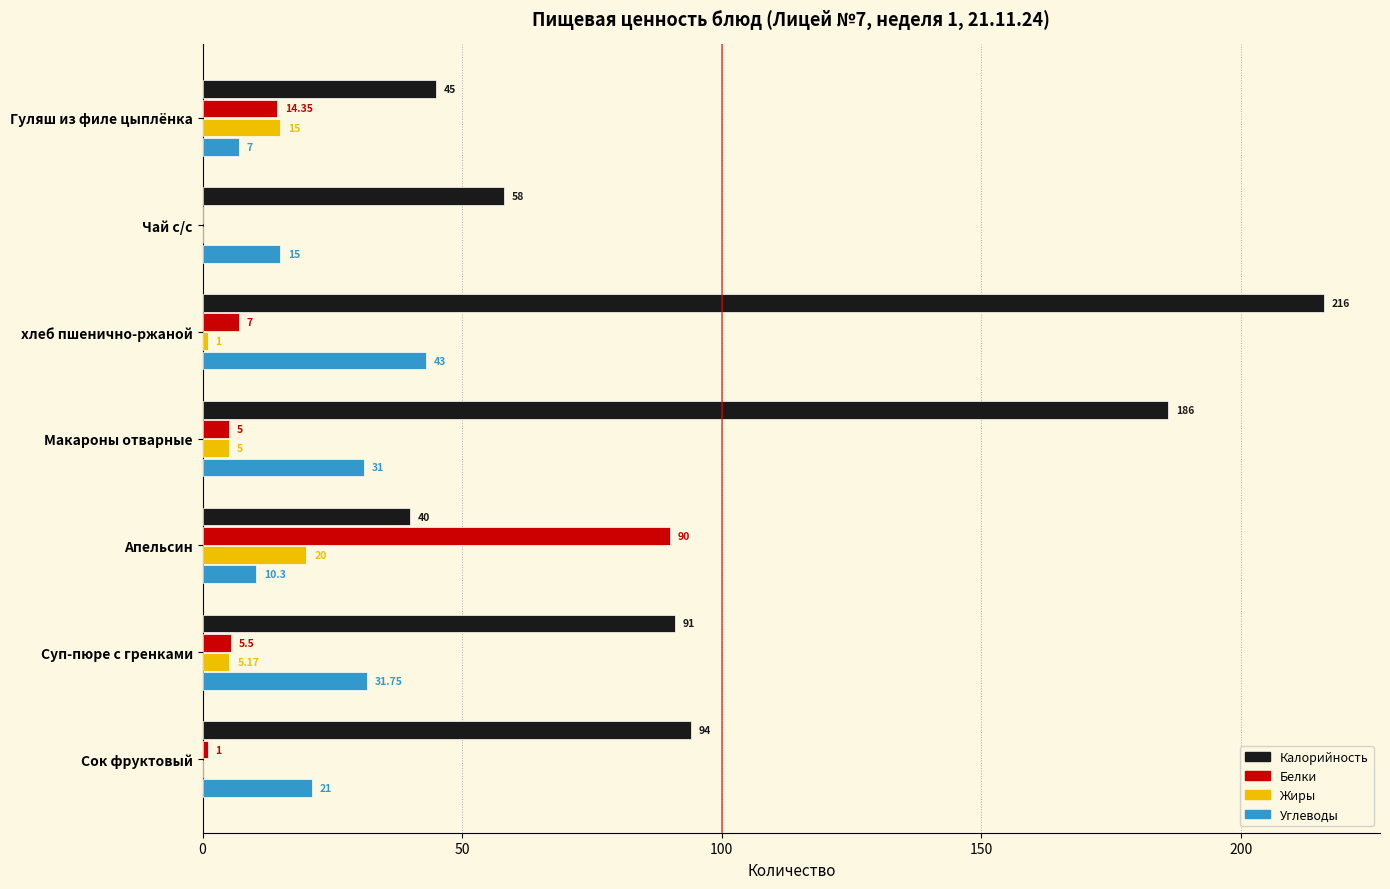

Between Чай с/с and хлеб пшенично-ржаной, which series saw the biggest shift?

Калорийность